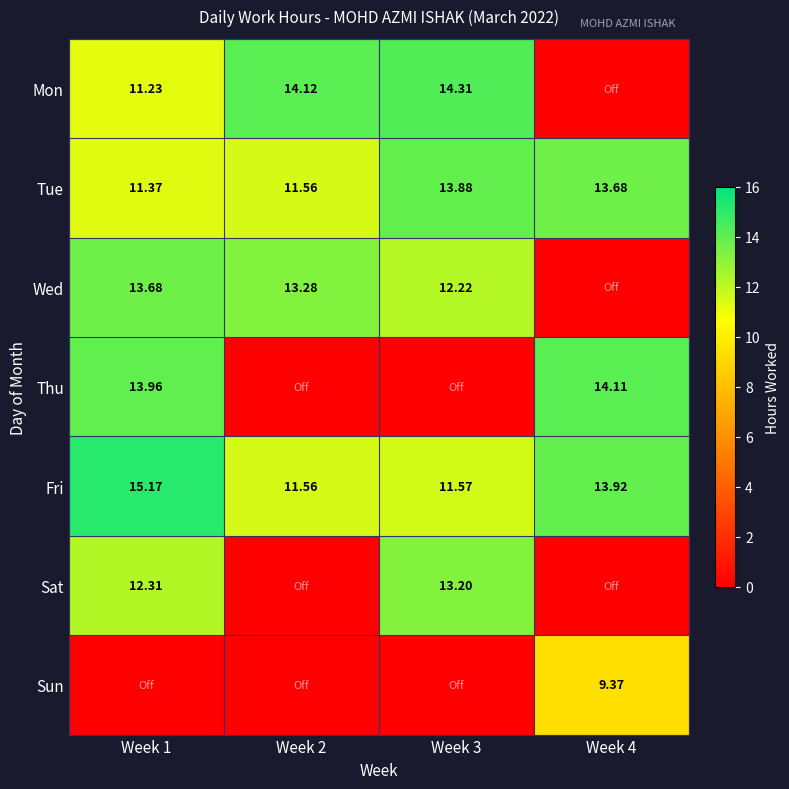

Is the value of Tue at Week 3 greater than the value of Wed at Week 3?

Yes